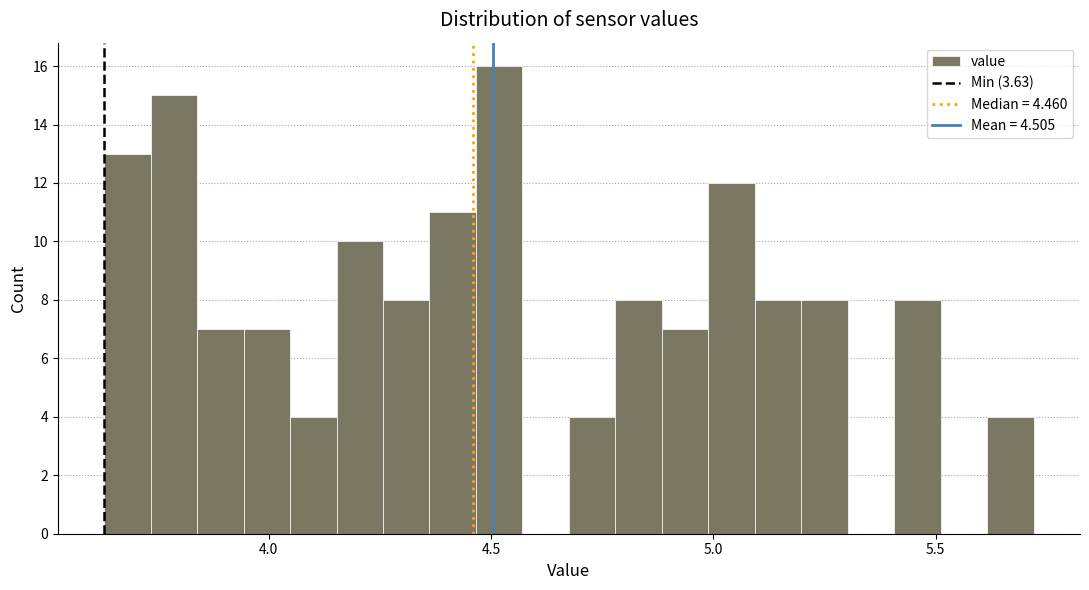

Read against the x-axis, roughly where is the centre of the tallest bar?

4.50